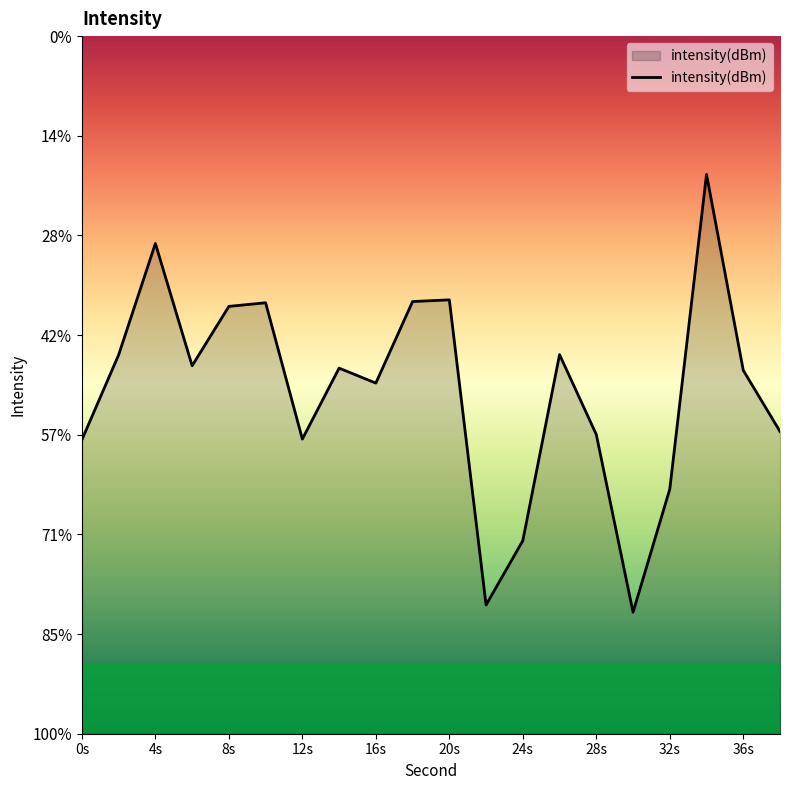

Reading right to left, extract all data points from this chart.

-129.8	-126.8	-116.9	-132.7	-138.9	-130.0	-126.0	-135.3	-138.5	-123.2	-123.3	-127.4	-126.7	-130.2	-123.4	-123.6	-126.5	-120.4	-126.0	-130.3